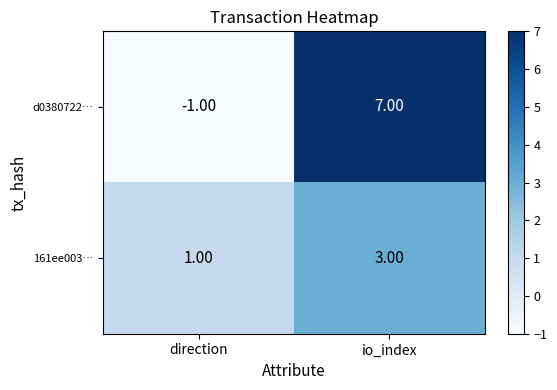

What is the sum of all 161ee003… values?

4